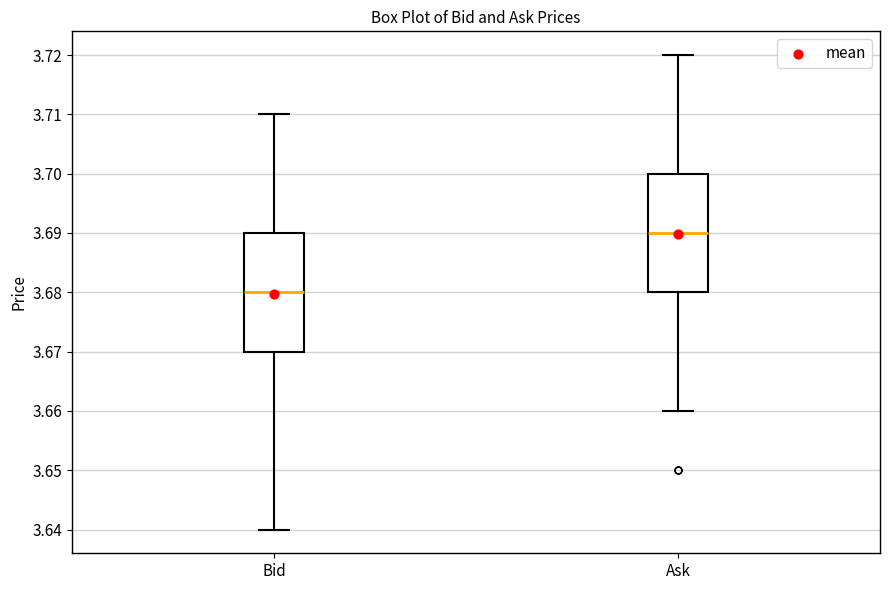

Reading left to right, read every box against the y-axis: the position of its median line, the range the box covers, and the ends of its whiskers. The values are not printed on the chart, so give them approximately, as read against the axis.

Bid: median 3.68, box 3.67 to 3.69, whiskers 3.64 to 3.71
Ask: median 3.69, box 3.68 to 3.70, whiskers 3.66 to 3.72